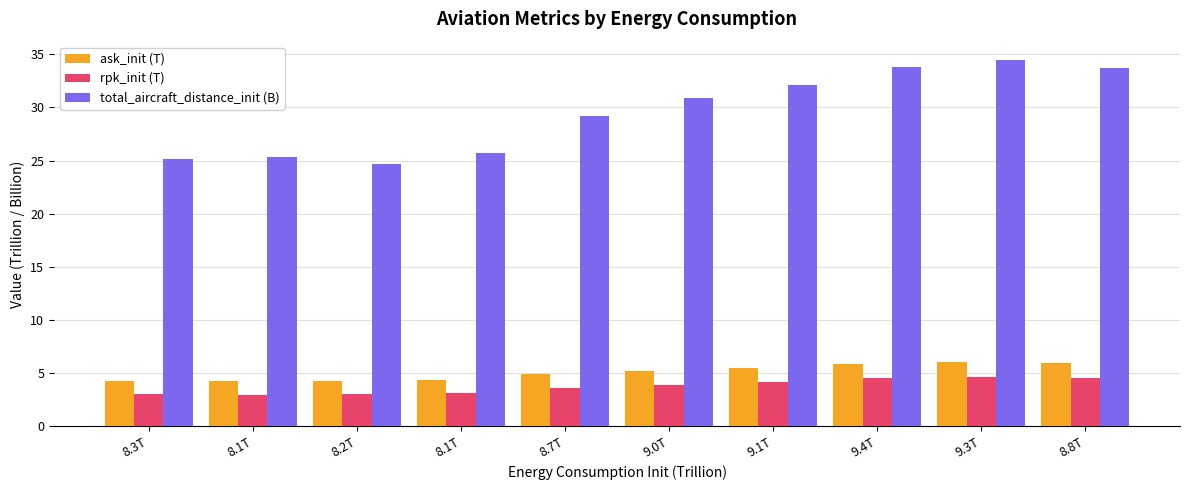

How many groups of bars are there?

10